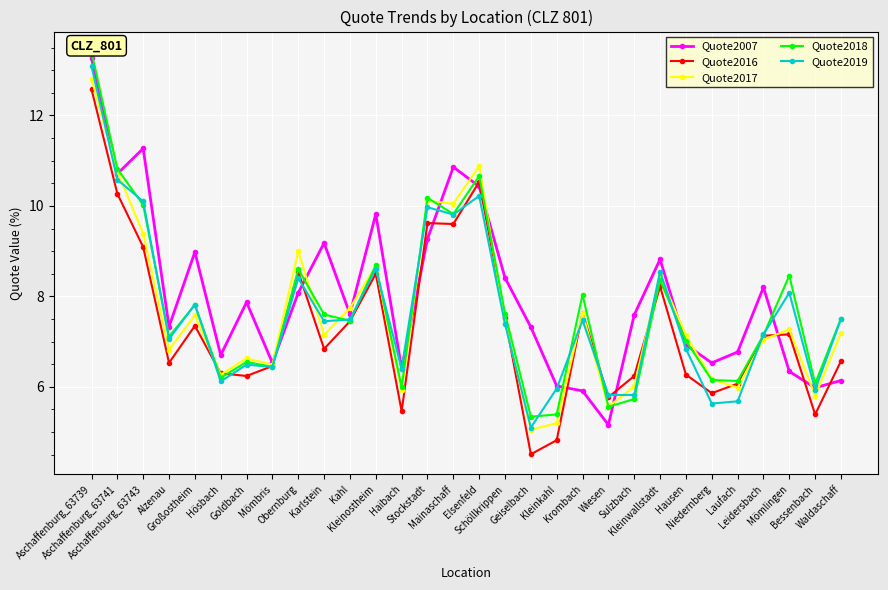

Which series has the widest spread of values?

Quote2007